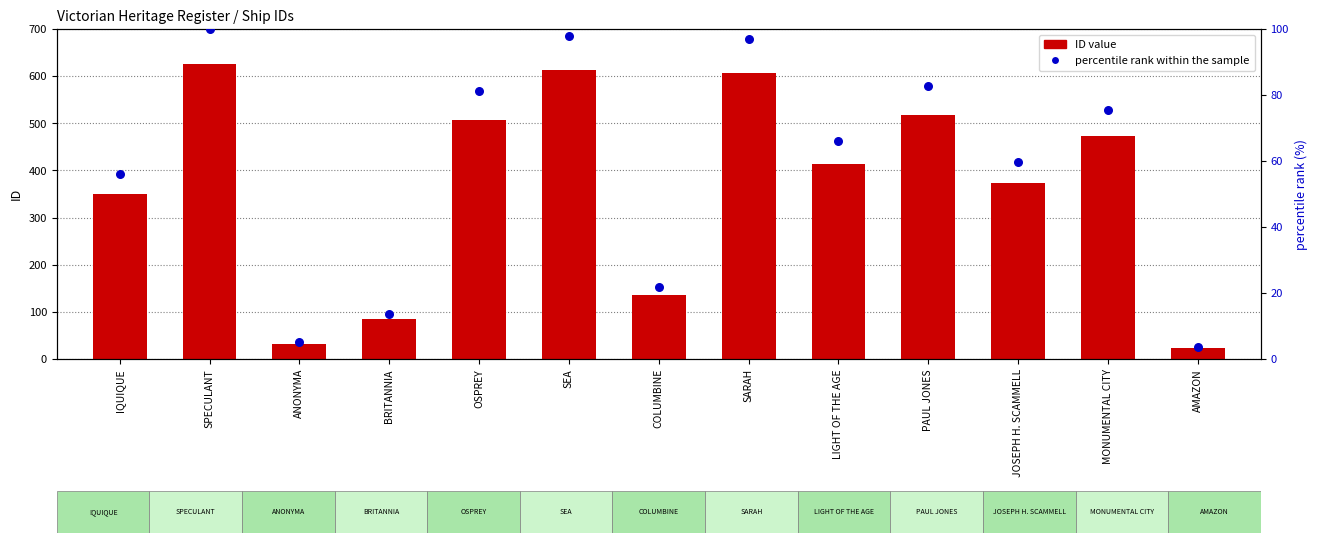

What is the total value across all series at MONUMENTAL CITY?

548.6